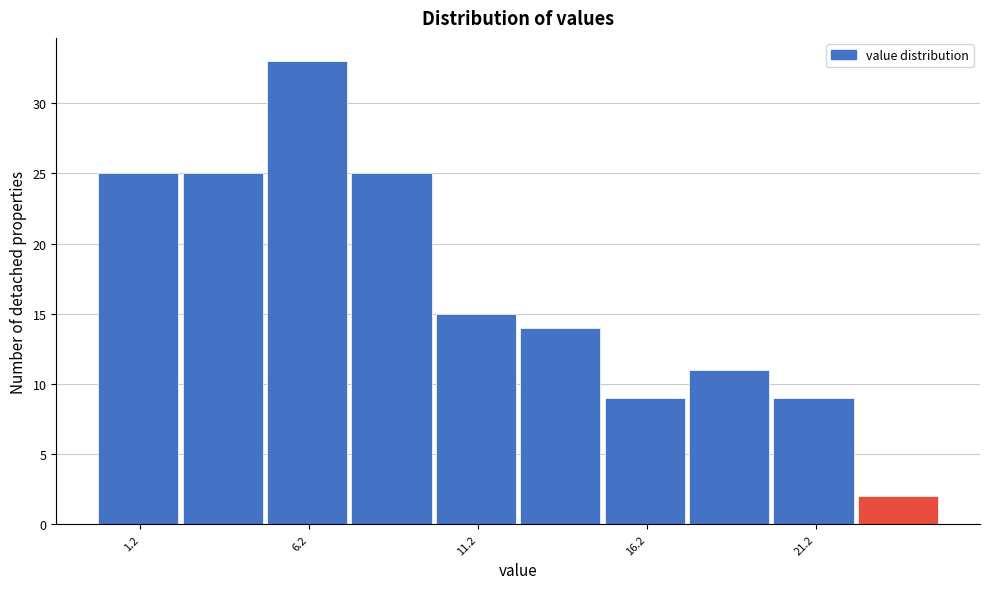

How tall is the bar that spans 10.0 to 12.5 on the x-axis? The values are not printed on the chart, so give them approximately, as read against the axis.

15